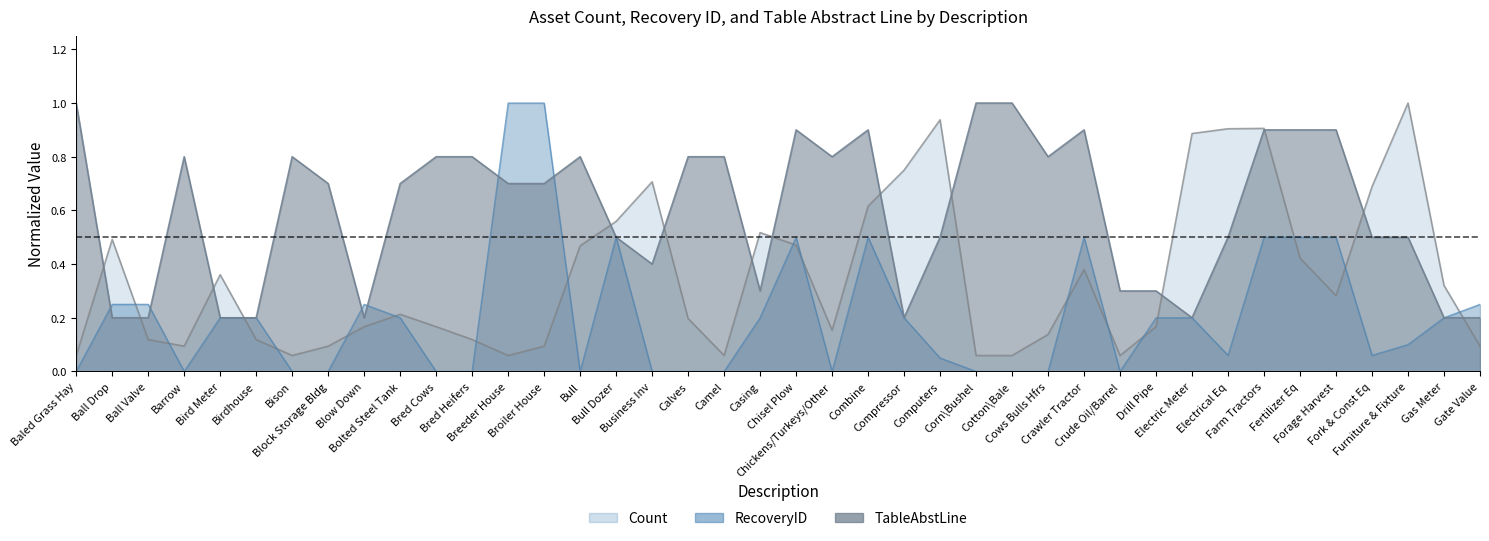

At which label is RecoveryID closest to 0?

Baled Grass Hay